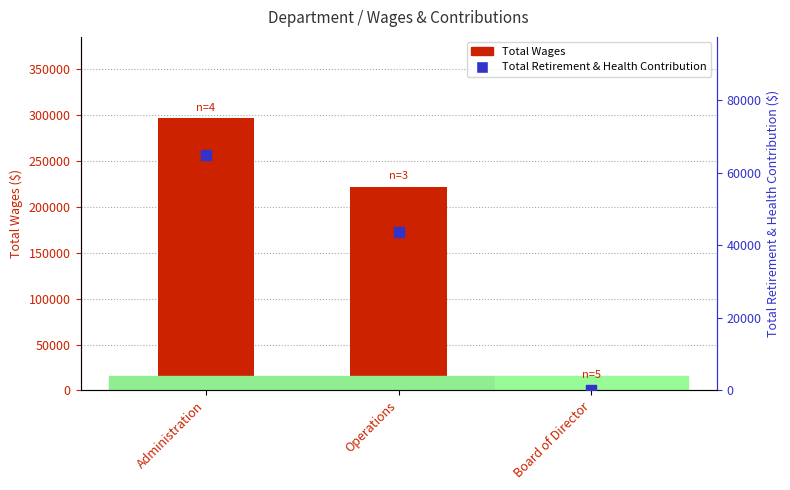

At how many categories does at least one series exceed 202732?

2